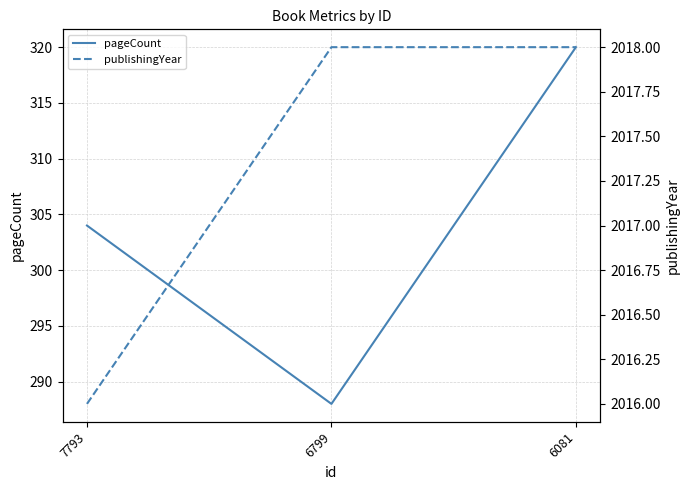

What is the greatest value displayed?

2018